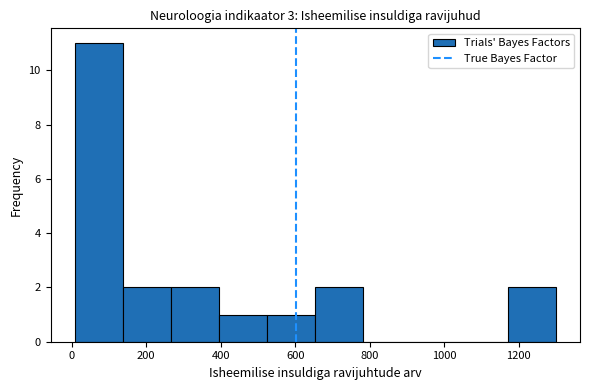

Over which range of the x-axis is the bar tallest?

0 to 140